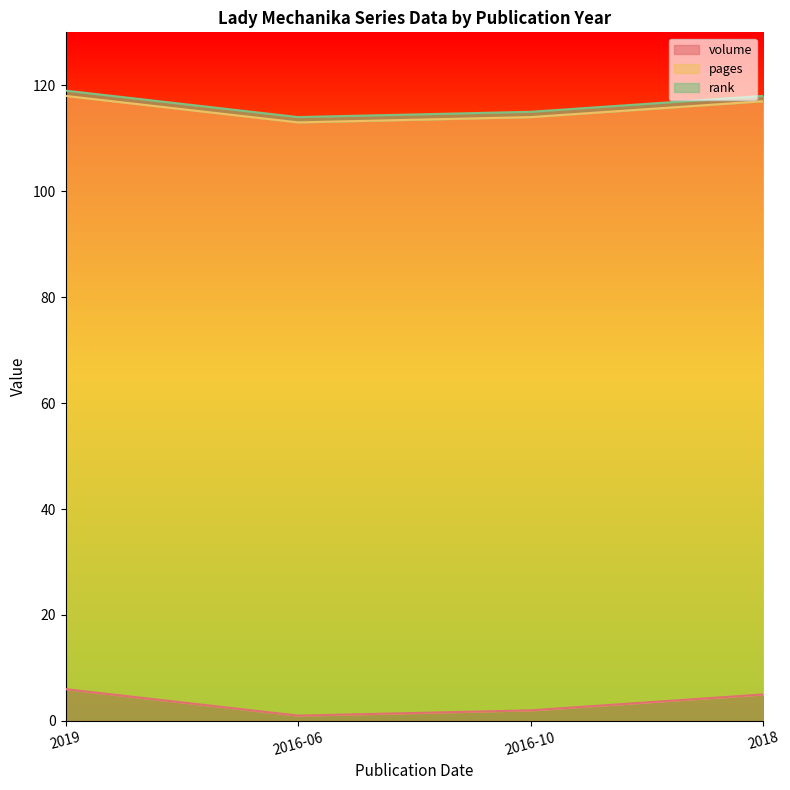

Which label corresponds to the smallest value in the chart?

2016-06